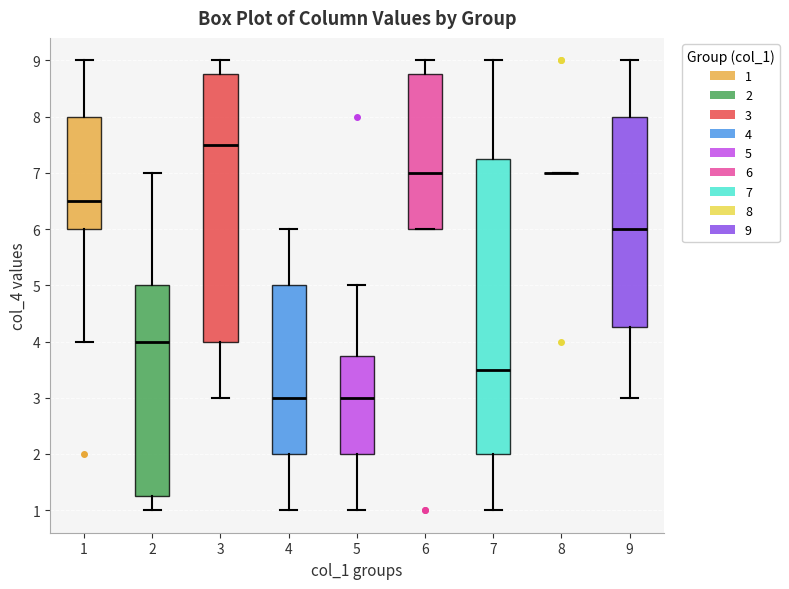

Reading left to right, transcribe this box plot: for each box, give where its median line is, the range the box spans, and where its two whiskers end, as read against the y-axis. The values are not printed on the chart, so give them approximately, as read against the axis.

1: median 6.5, box 6.0 to 8.0, whiskers 4.0 to 9.0
2: median 4.0, box 1.3 to 5.0, whiskers 1.0 to 7.0
3: median 7.5, box 4.0 to 8.8, whiskers 3.0 to 9.0
4: median 3.0, box 2.0 to 5.0, whiskers 1.0 to 6.0
5: median 3.0, box 2.0 to 3.8, whiskers 1.0 to 5.0
6: median 7.0, box 6.0 to 8.8, whiskers 6.0 to 9.0
7: median 3.5, box 2.0 to 7.3, whiskers 1.0 to 9.0
8: box collapsed to a line at 7.0, whiskers 7.0 to 7.0
9: median 6.0, box 4.3 to 8.0, whiskers 3.0 to 9.0